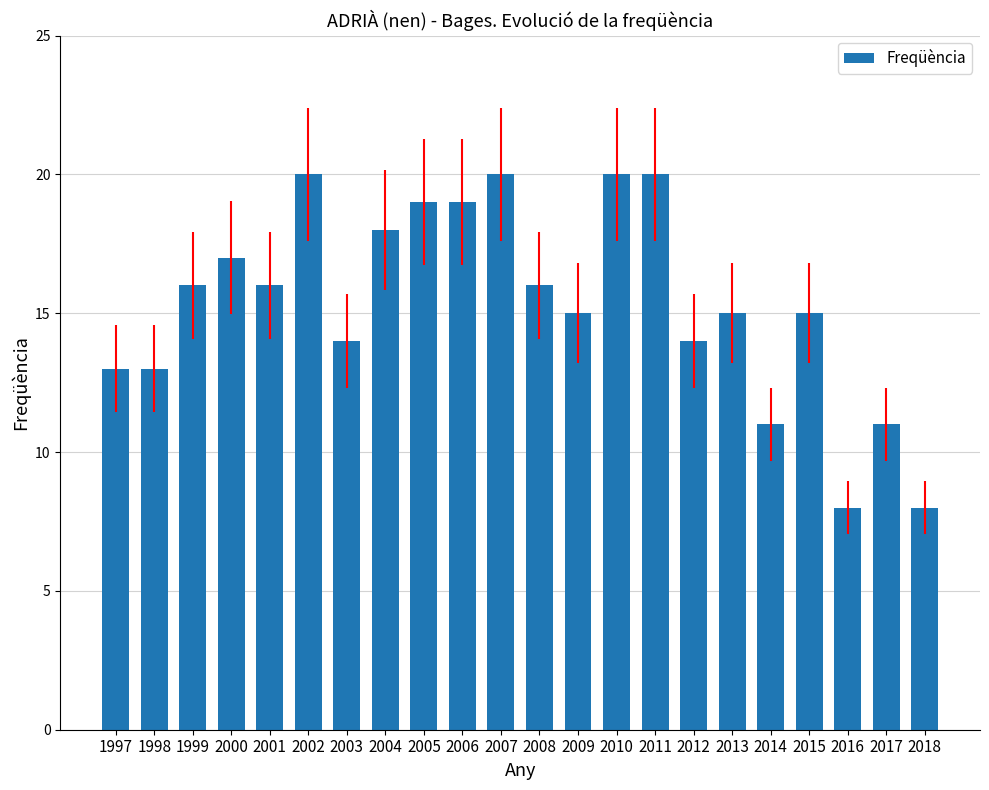

What is the smallest value displayed?

8